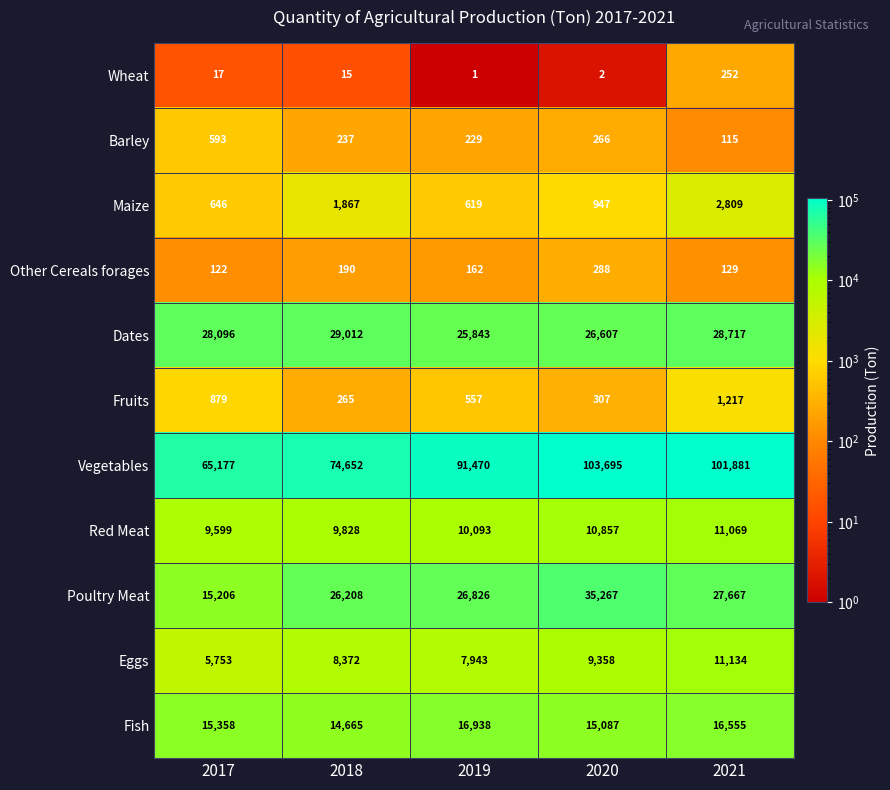

Rank the categories by Fish value from lowest to highest.

2018, 2020, 2017, 2021, 2019